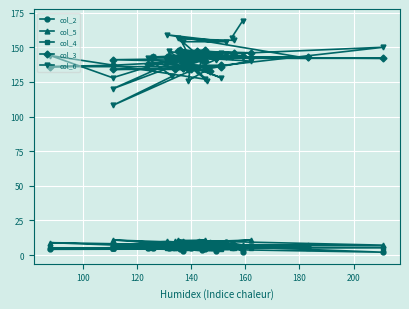

Is the value of col_4 at 140 greater than the value of col_5 at 11?

No